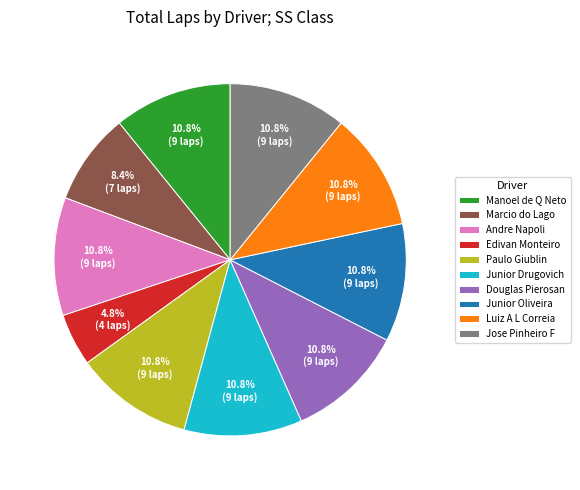

Which slice is the smallest?

Edivan Monteiro